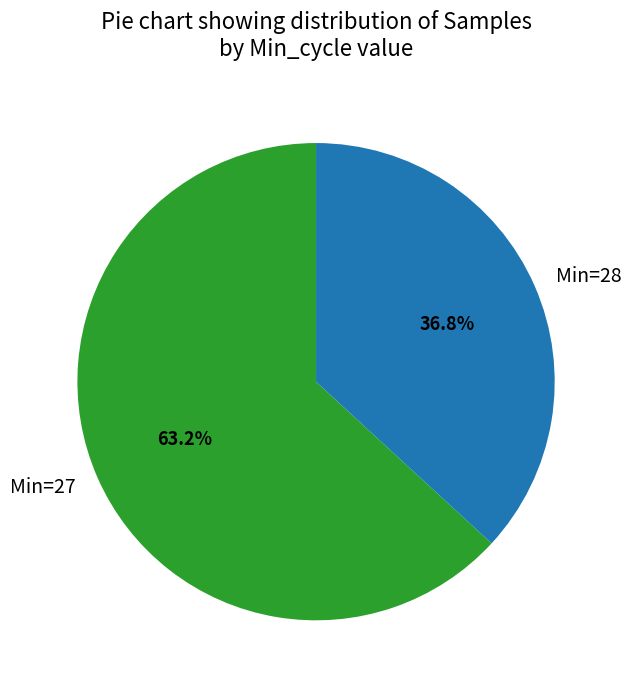

Which has a higher value, Min=27 or Min=28?

Min=27